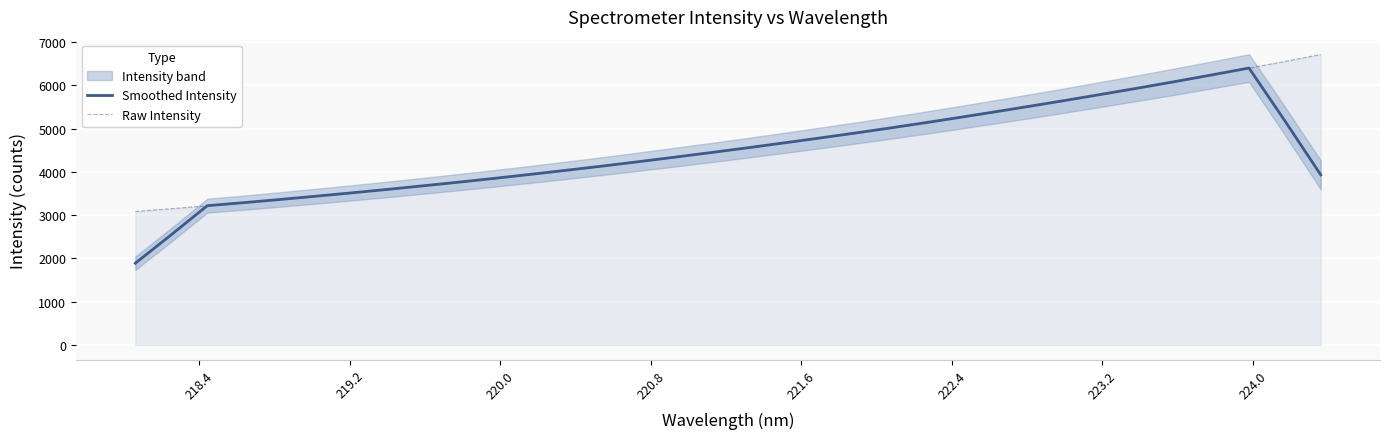

True or false: Smoothed Intensity has more than 0 points higher than both neighbors.

True